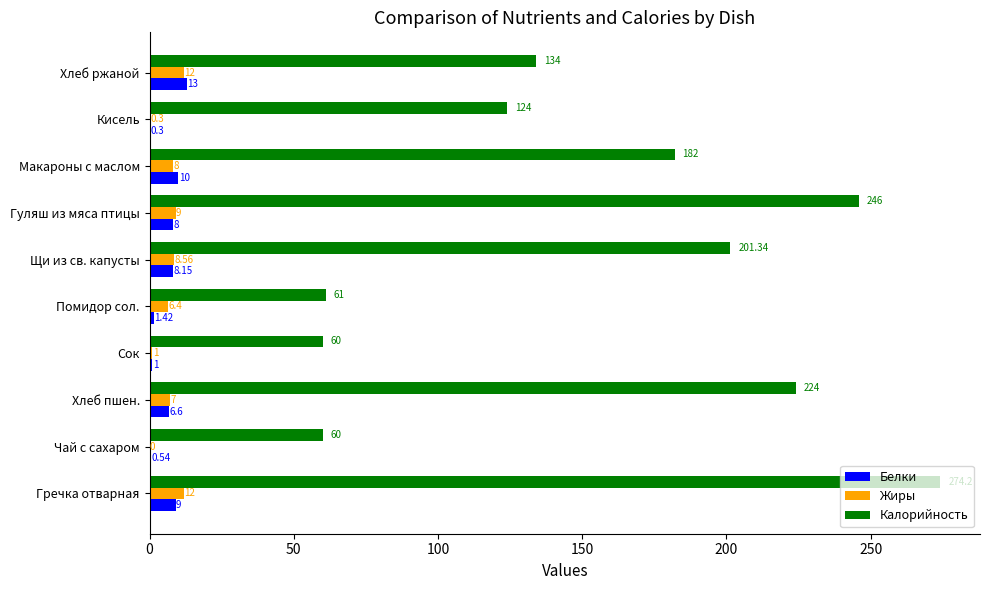

At which category is the sum across all series the highest?

Гречка отварная